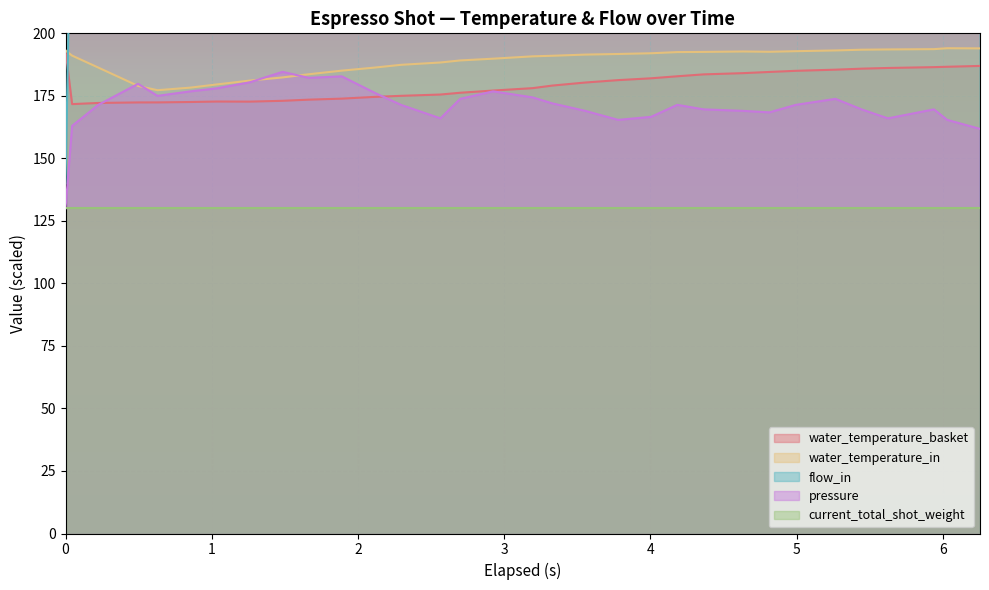

What is the label of the 3rd point from the right?

5.939